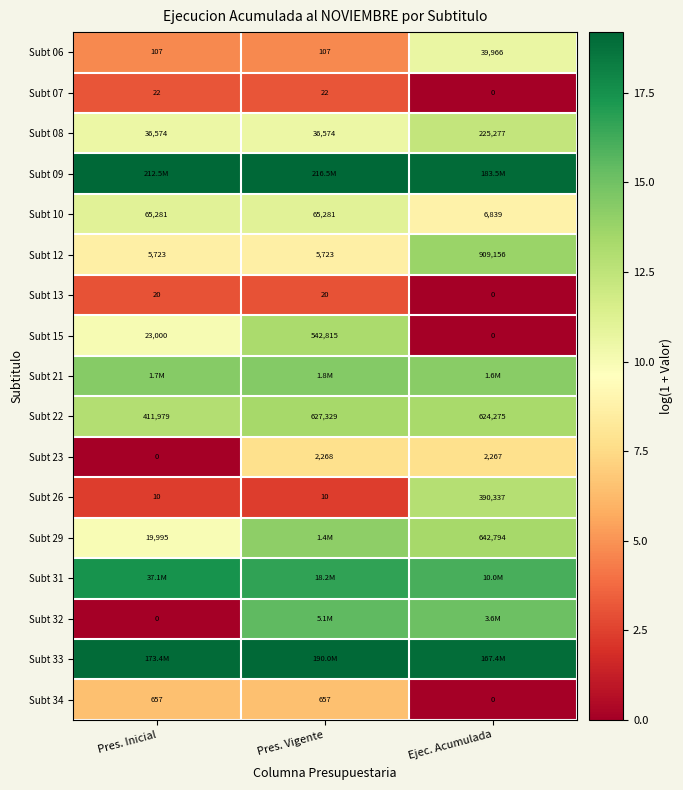

Is the value of Subt 32 at Pres. Inicial greater than the value of Subt 15 at Pres. Vigente?

No